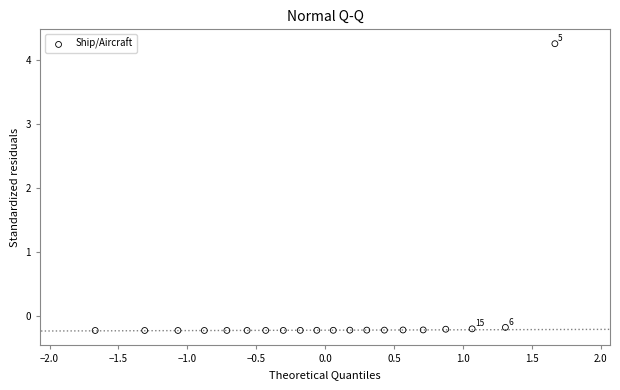

What is the range of Y values (max minus min)?

4.5